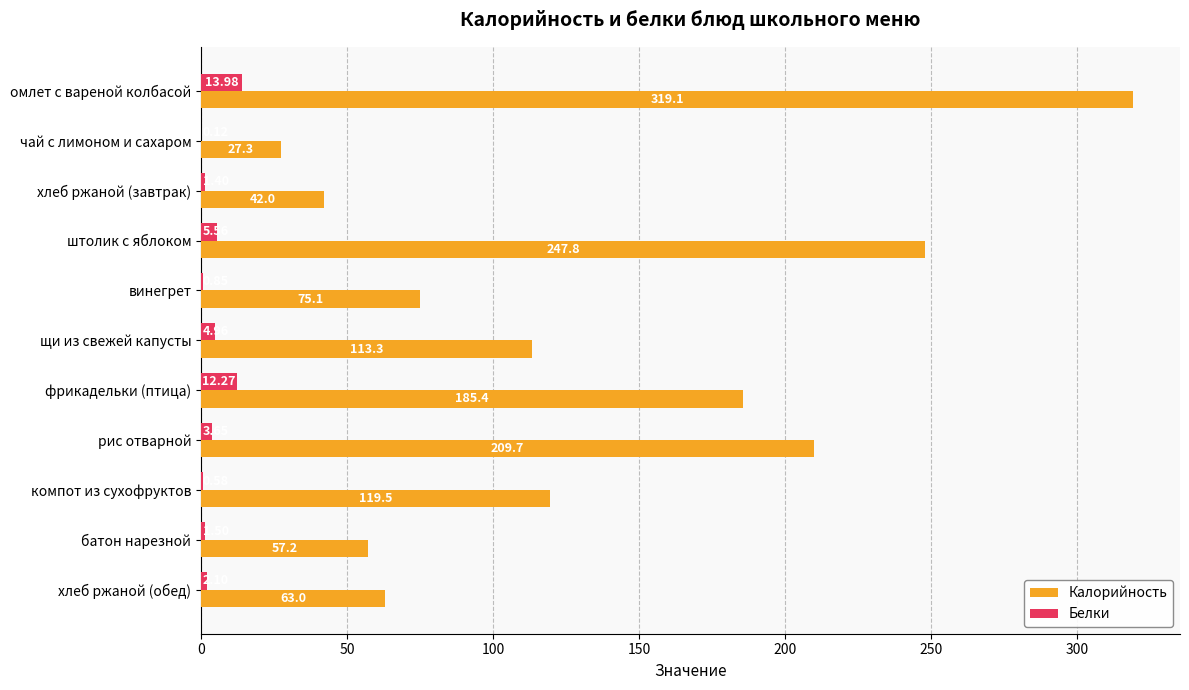

What is the sum of all Белки values?

47.0